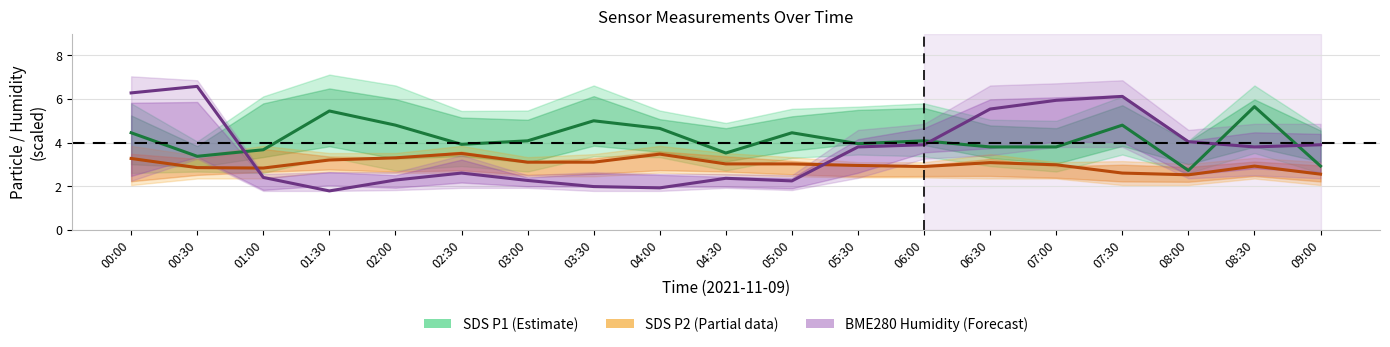

The value of BME280 Humidity (Forecast) at 02:30 is 2.6. True or false?

True